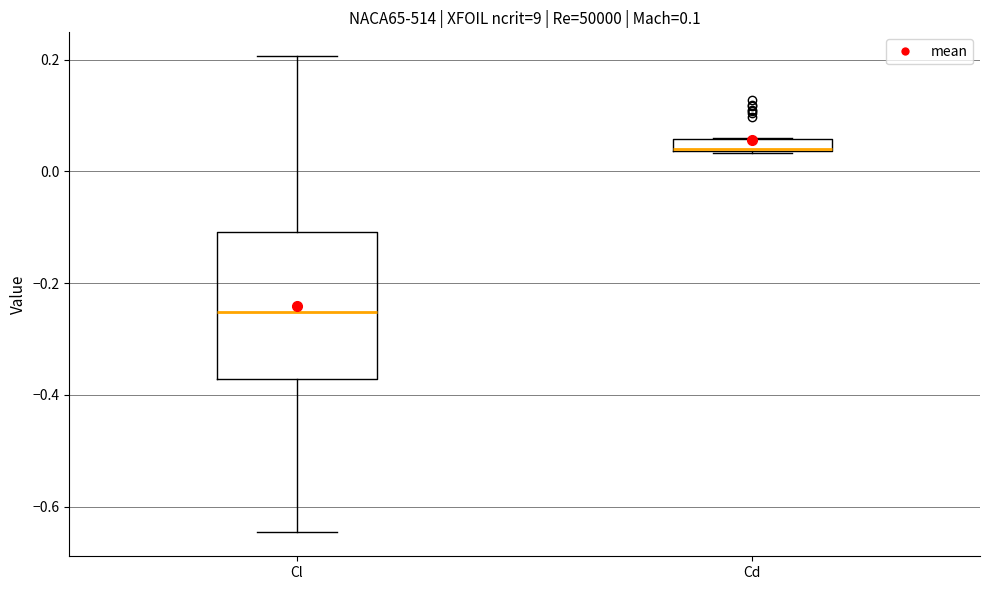

Where is the upper edge of the box for Cd on the y-axis? The values are not printed on the chart, so give them approximately, as read against the axis.

0.06